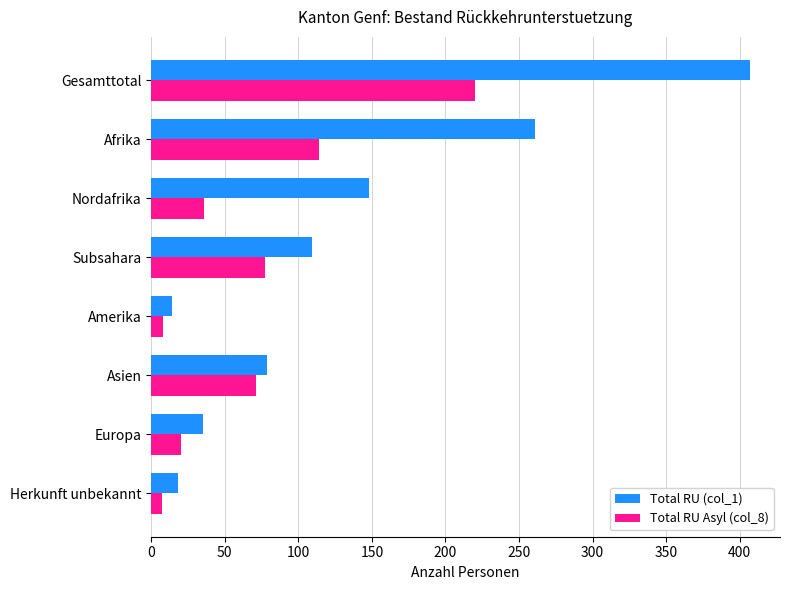

What is the total value across all series at Europa?

55